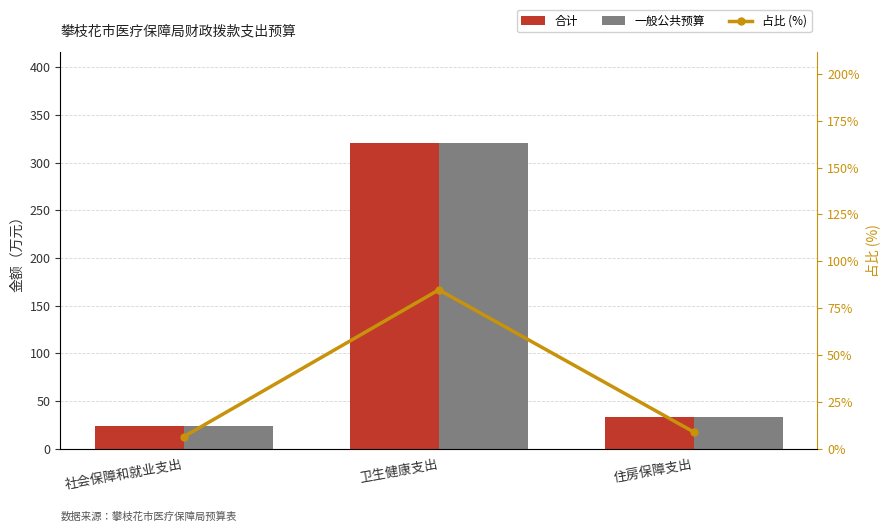

What is the sum of the 一般公共预算 values at 住房保障支出 and 社会保障和就业支出?

57.6